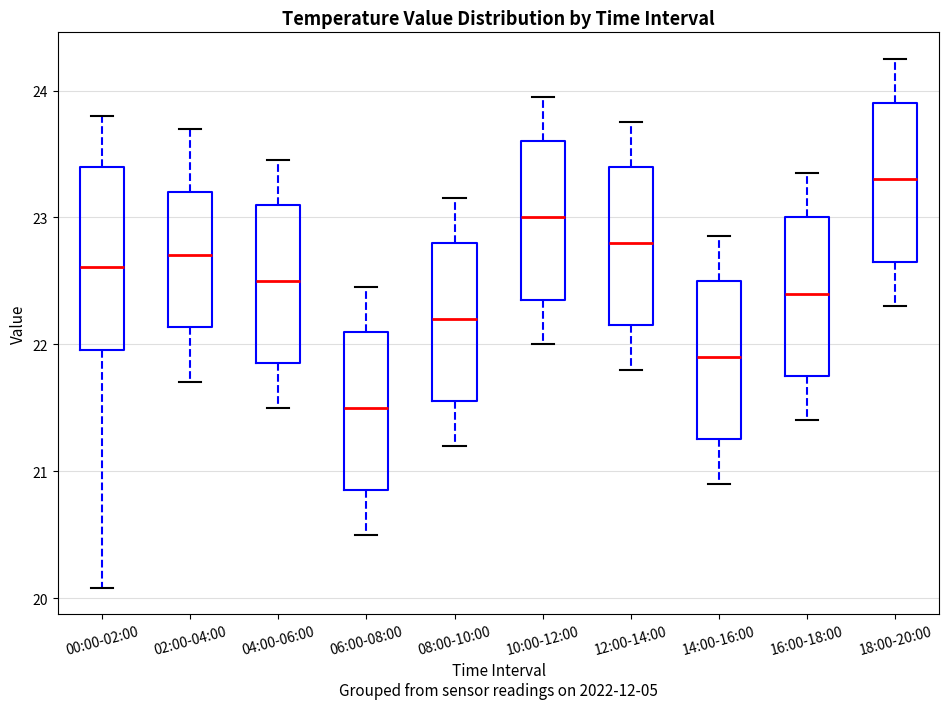

Reading left to right, read every box against the y-axis: the position of its median line, the range the box covers, and the ends of its whiskers. The values are not printed on the chart, so give them approximately, as read against the axis.

00:00-02:00: median 22.6, box 22.0 to 23.4, whiskers 20.1 to 23.8
02:00-04:00: median 22.7, box 22.1 to 23.2, whiskers 21.7 to 23.7
04:00-06:00: median 22.5, box 21.9 to 23.1, whiskers 21.5 to 23.5
06:00-08:00: median 21.5, box 20.9 to 22.1, whiskers 20.5 to 22.5
08:00-10:00: median 22.2, box 21.6 to 22.8, whiskers 21.2 to 23.2
10:00-12:00: median 23.0, box 22.4 to 23.6, whiskers 22.0 to 24.0
12:00-14:00: median 22.8, box 22.2 to 23.4, whiskers 21.8 to 23.8
14:00-16:00: median 21.9, box 21.3 to 22.5, whiskers 20.9 to 22.9
16:00-18:00: median 22.4, box 21.8 to 23.0, whiskers 21.4 to 23.4
18:00-20:00: median 23.3, box 22.7 to 23.9, whiskers 22.3 to 24.3